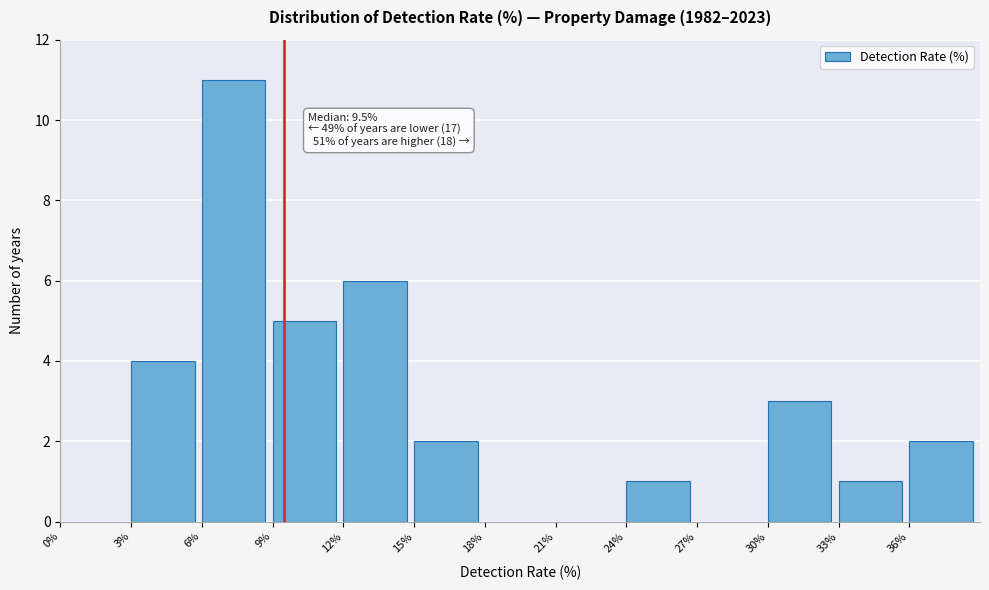

Over which range of the x-axis is the bar tallest?

6 to 9